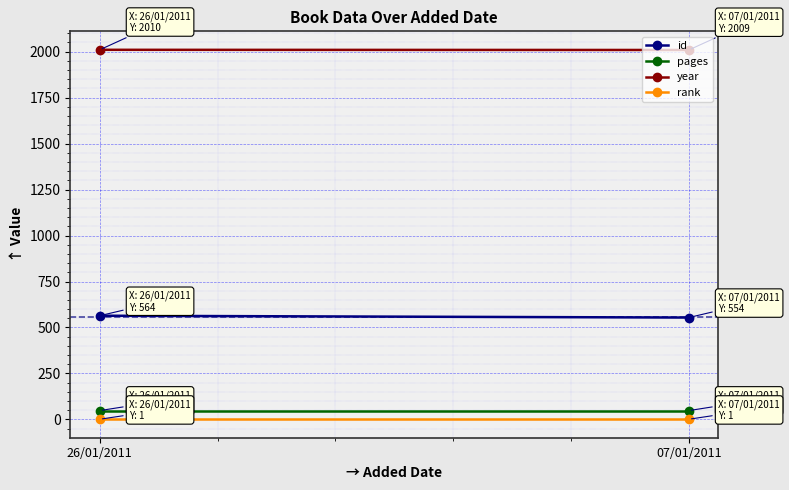

At which category does the chart reach its peak across all series?

26/01/2011